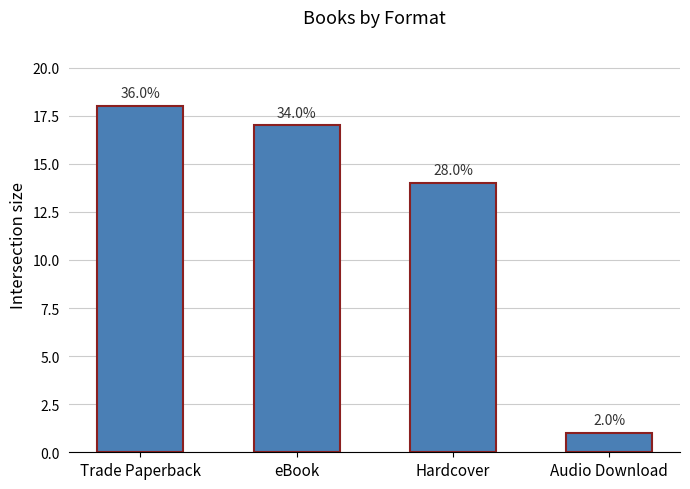

Does the chart contain any negative values?

No